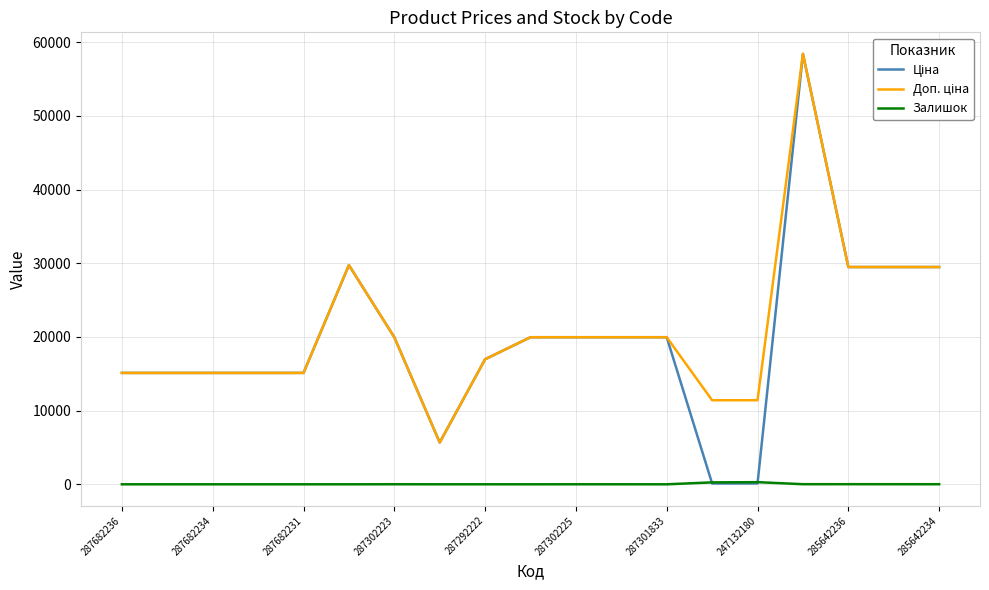

What is the maximum value for Залишок?

290.0